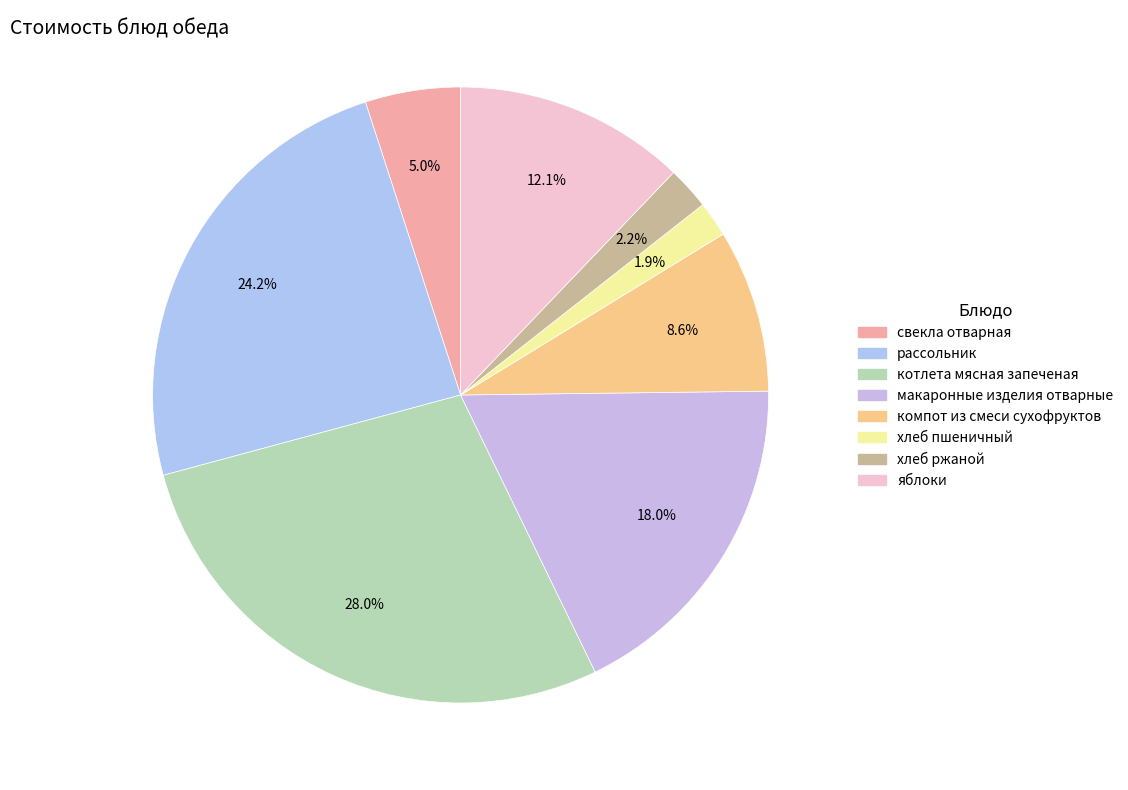

Approximately how many times larger is the value at яблоки compared to рассольник?

0.5